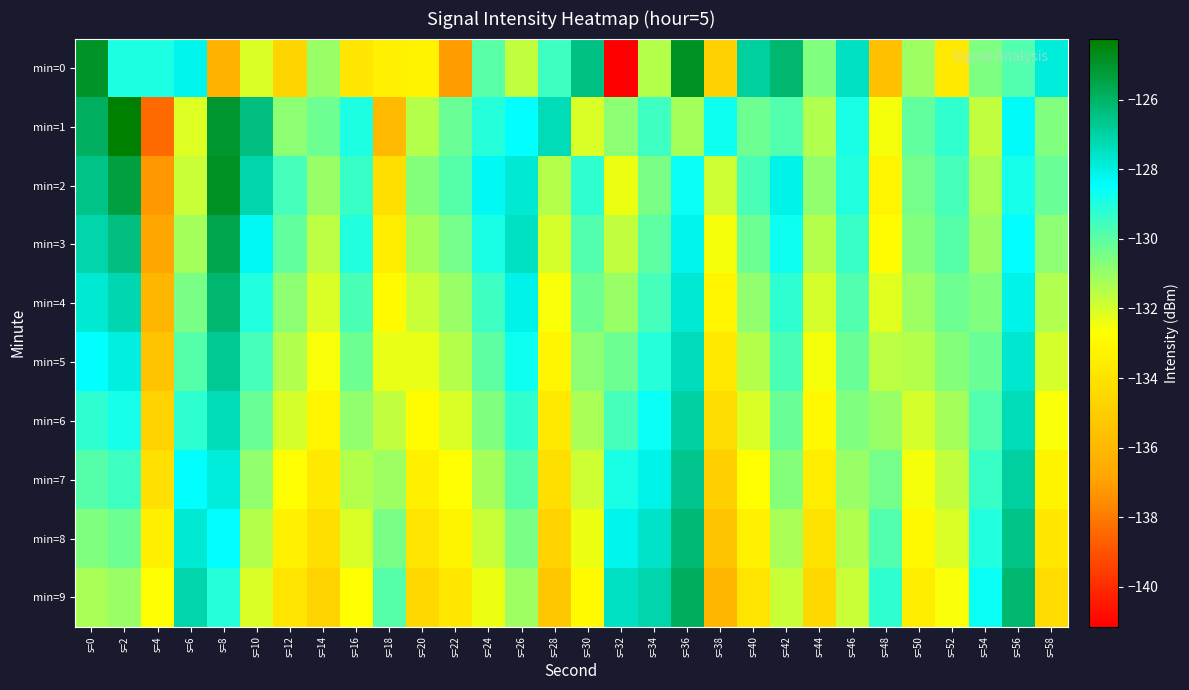

Which label corresponds to the smallest value in the chart?

s=32